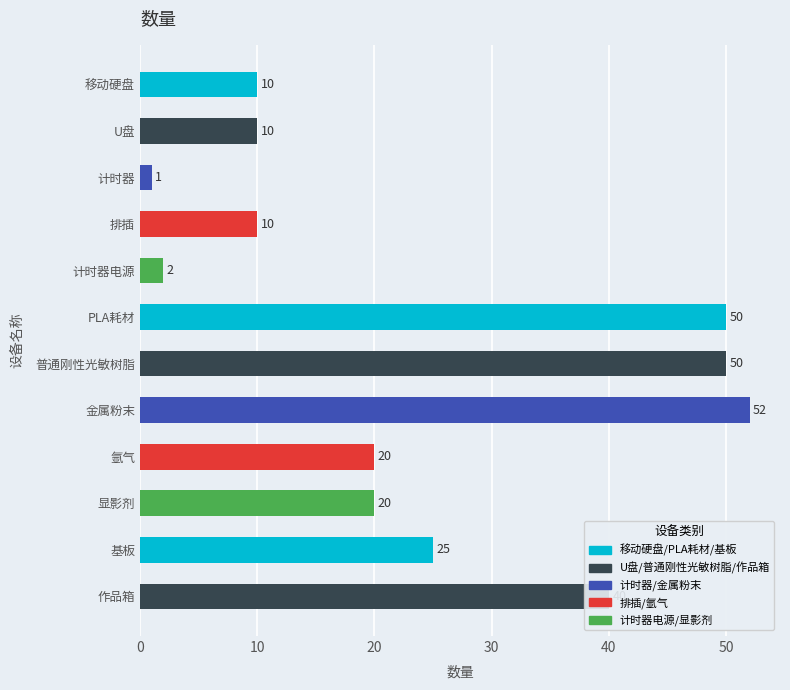

What is the minimum value shown in the chart?

1